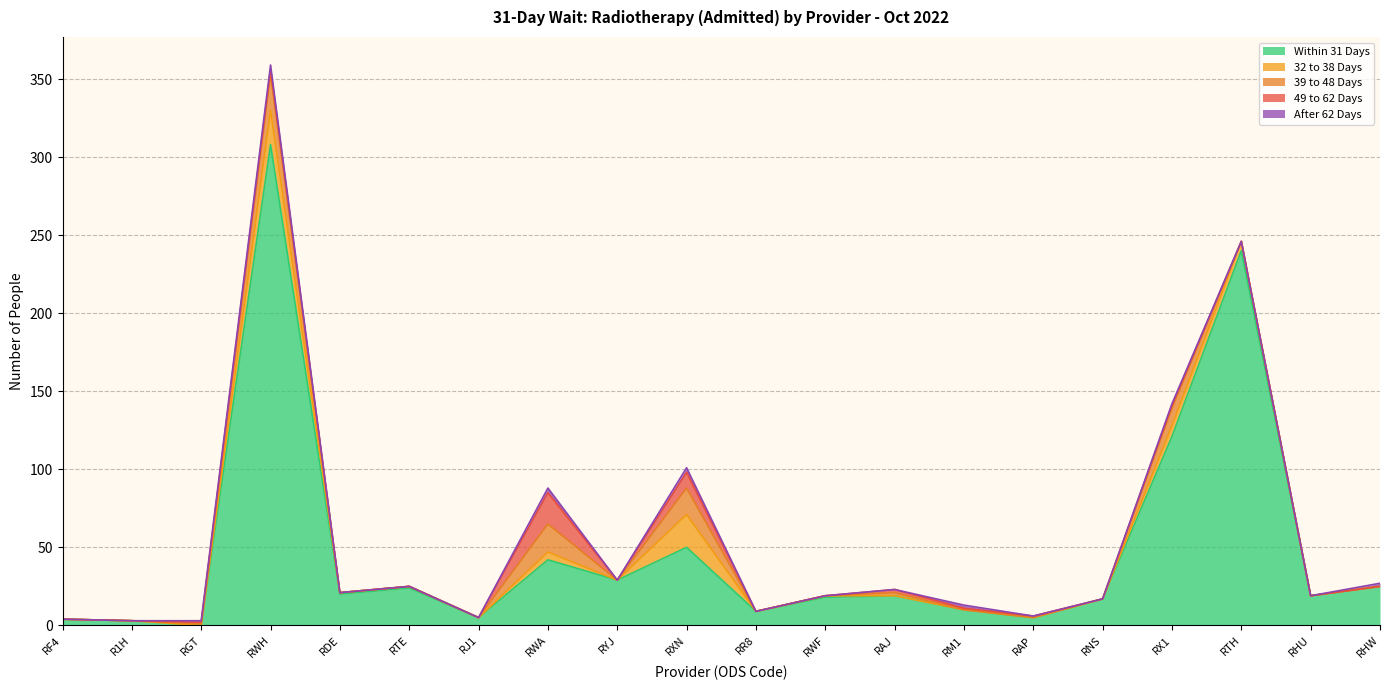

What is the greatest value displayed?

308